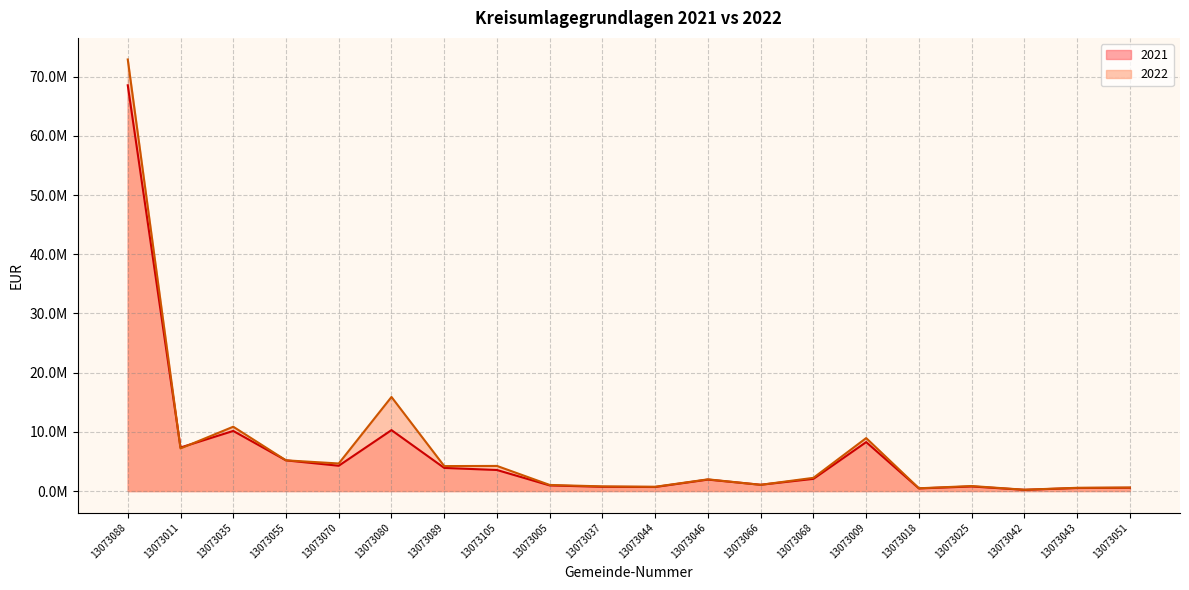

How many times do 2022 and 2021 cross each other?

4